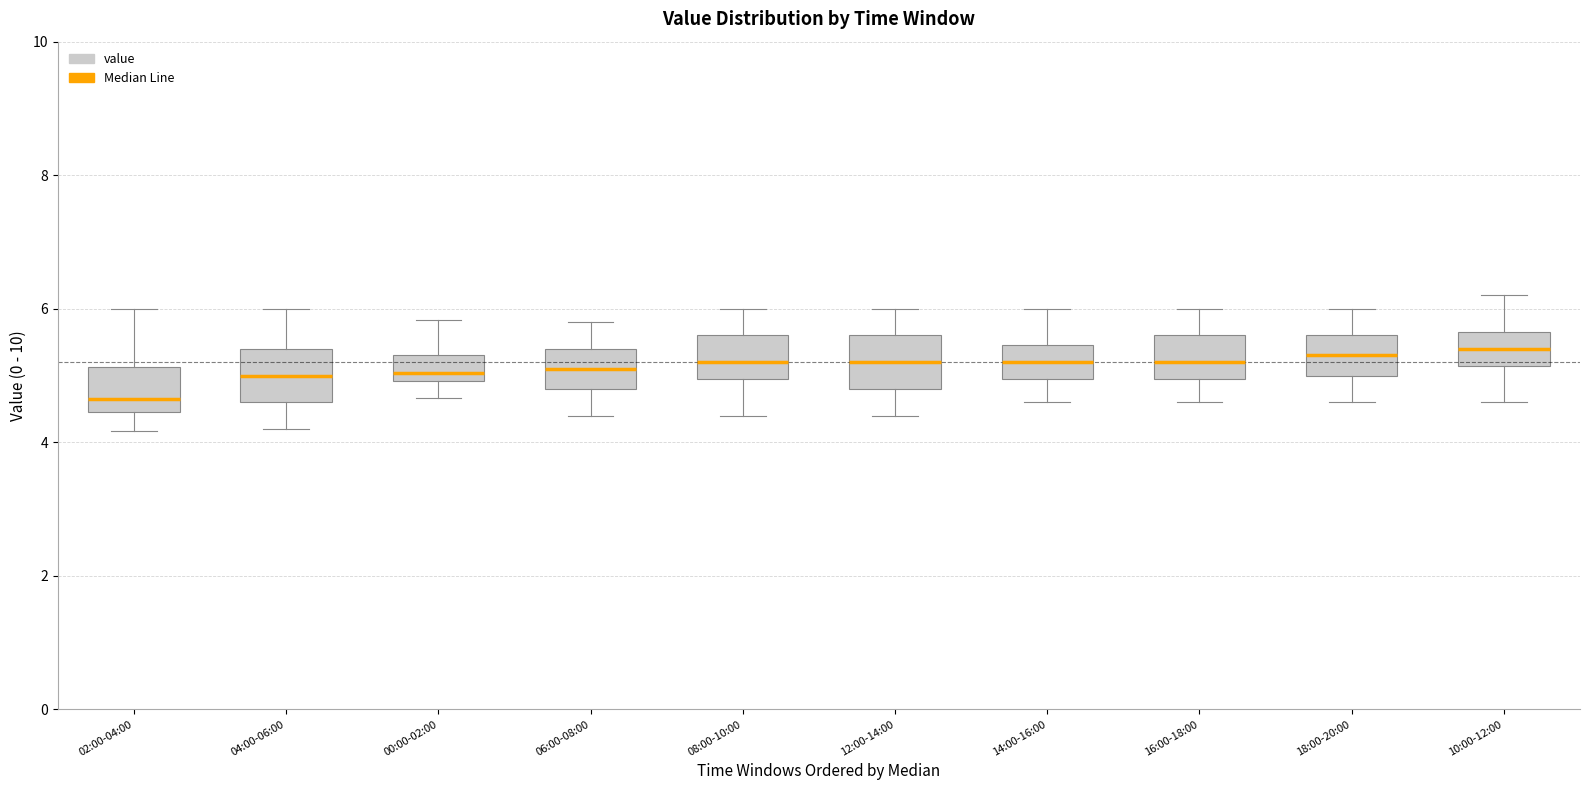

Where is the lower edge of the box for 10:00-12:00 on the y-axis? The values are not printed on the chart, so give them approximately, as read against the axis.

5.2